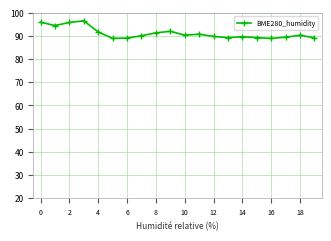

True or false: the data has more than 2 interior local peaks.

True